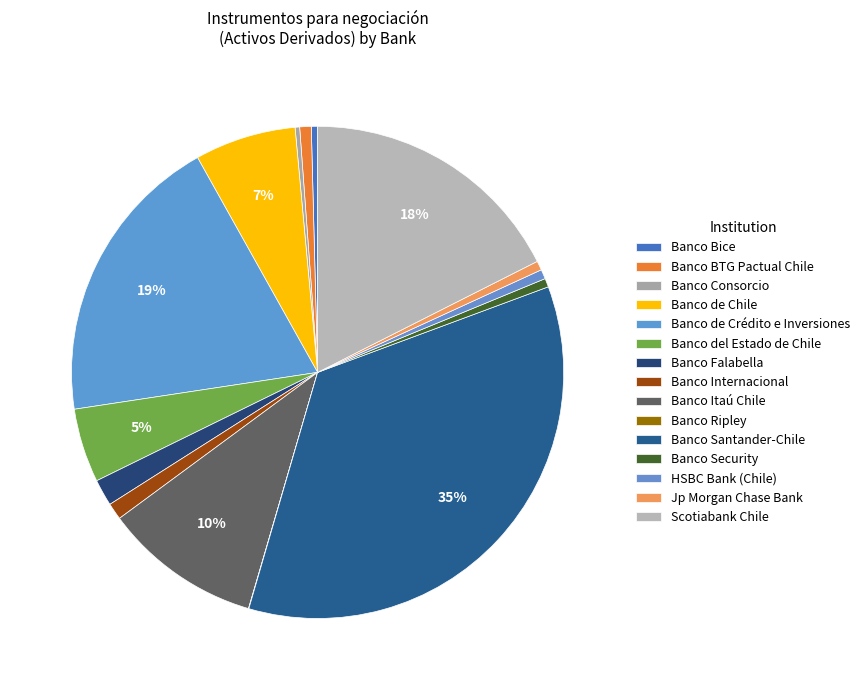

Which category has the biggest portion of the pie?

Banco Santander-Chile